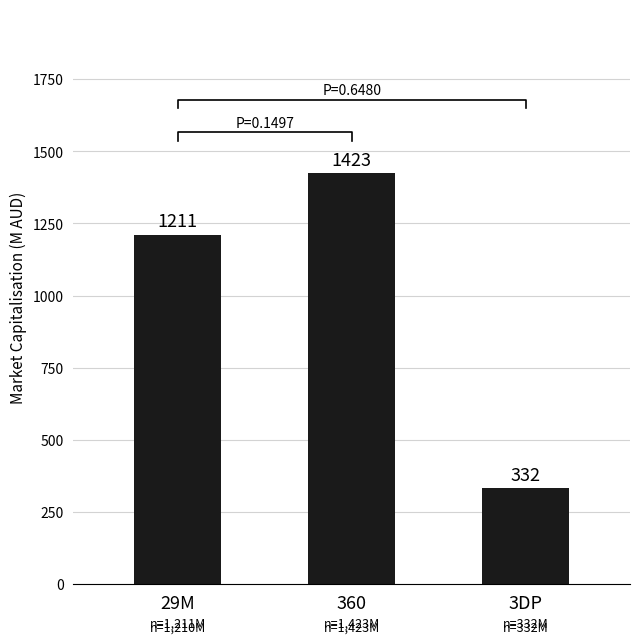

Between 29M and 360, which is larger?

360